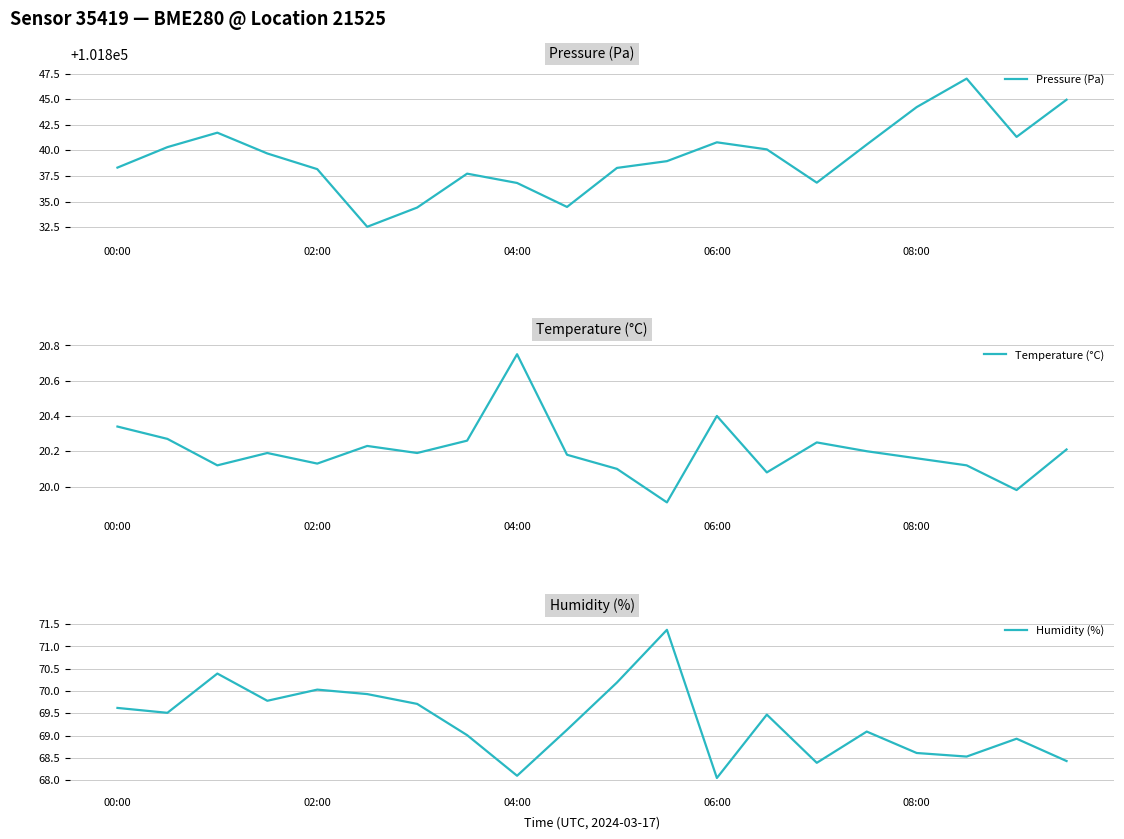

In Humidity (%), how many points are higher than both neighbors (excluding endpoints)?

6